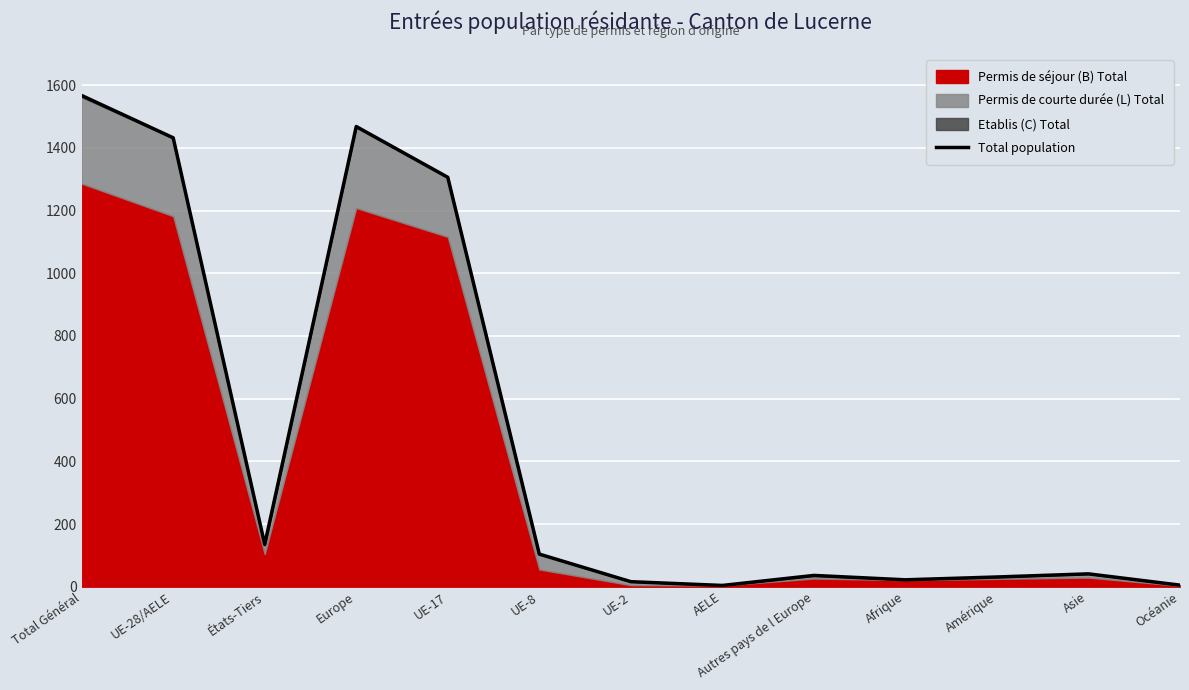

List the labels in order of value, largest first.

Total Général, Europe, UE-28/AELE, UE-17, États-Tiers, UE-8, Asie, Autres pays de l Europe, Amérique, Afrique, UE-2, Océanie, AELE